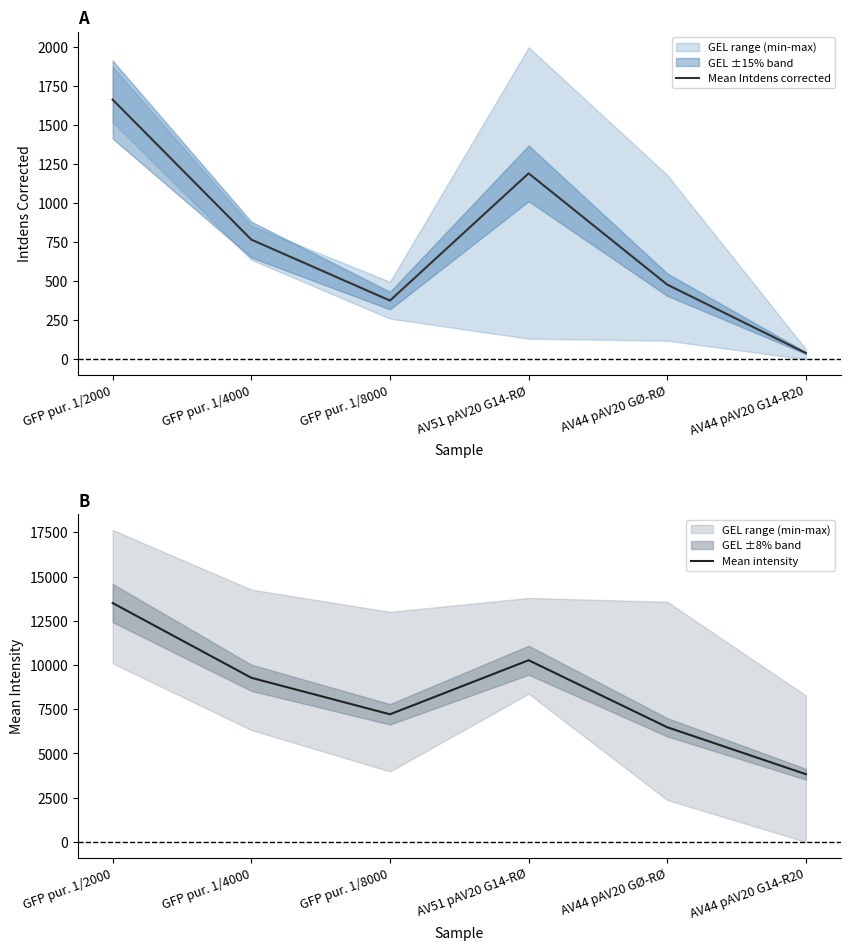

What is the difference between the maximum and second lowest values in the Mean Intdens corrected series?

1287.3